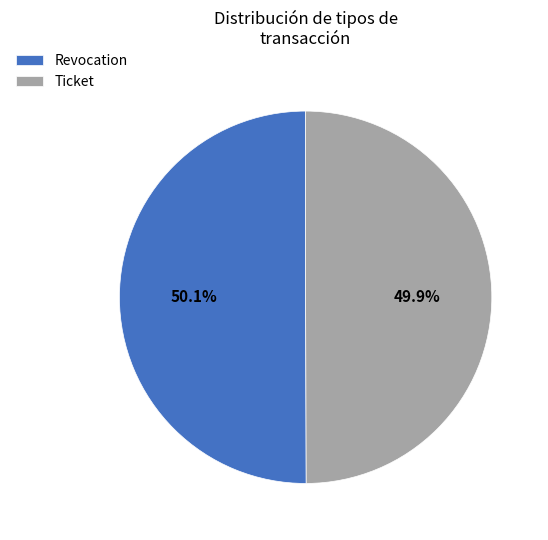

Combined, what portion of the pie is Revocation and Ticket?

100.0%